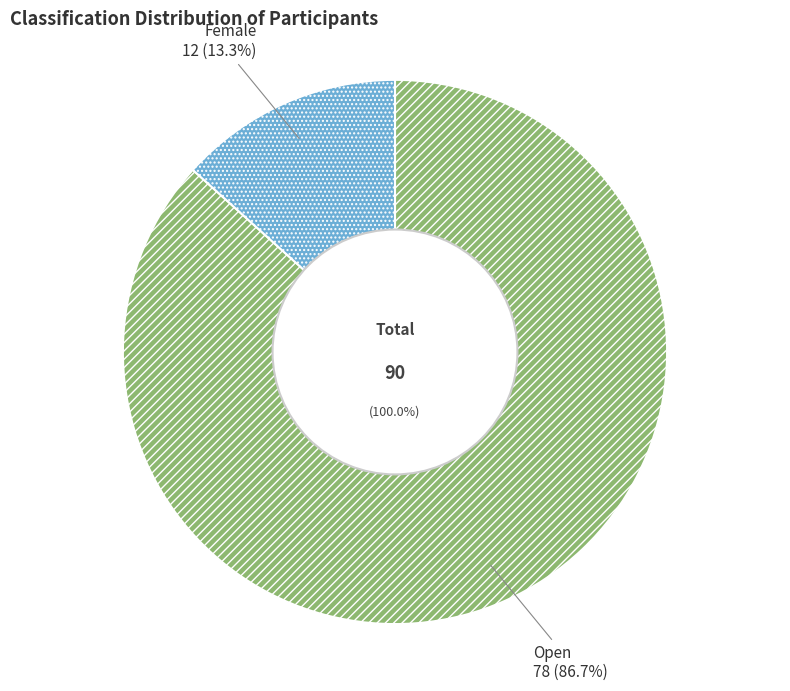

Which category has the smallest portion of the pie?

Female